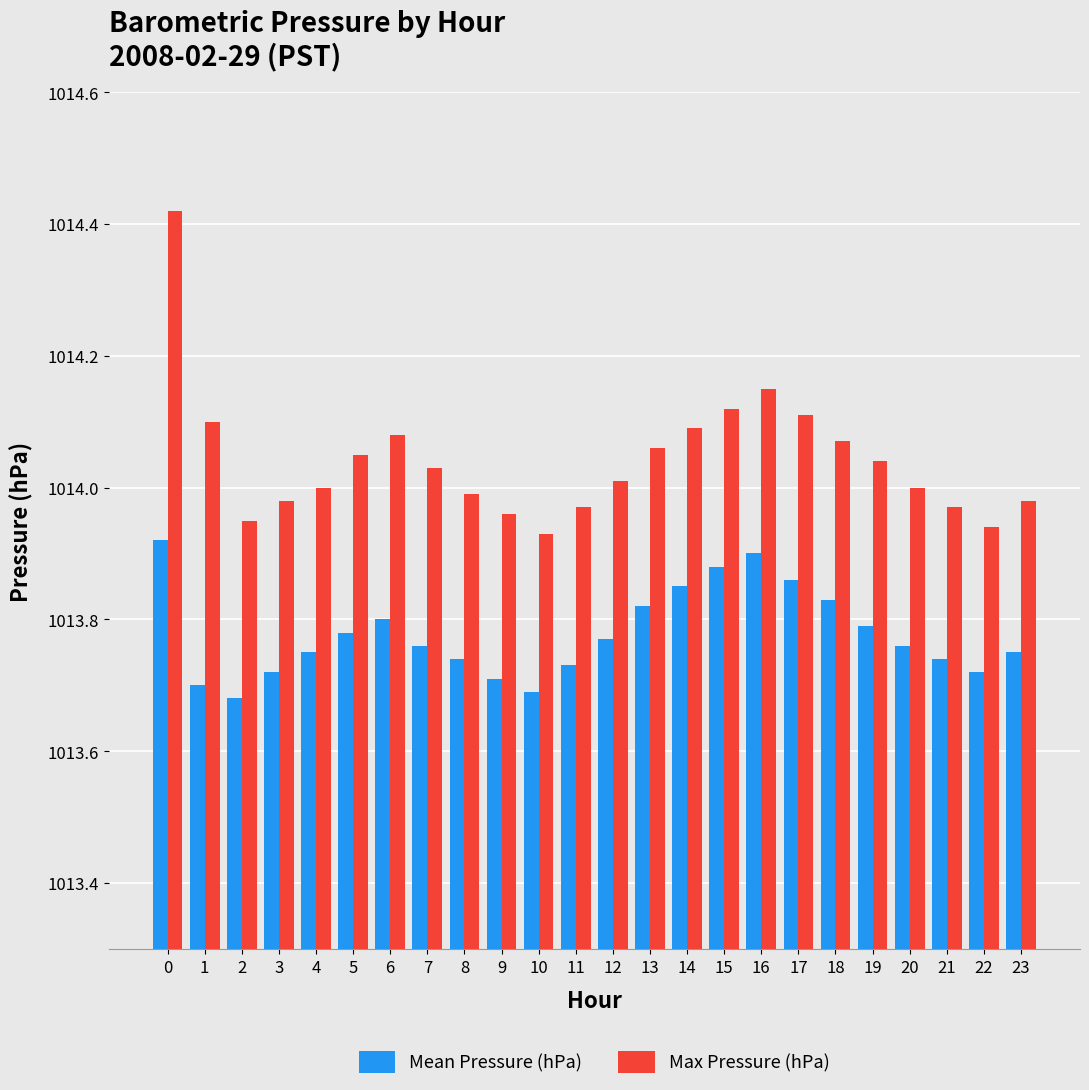

Count the number of data series in this chart.

2